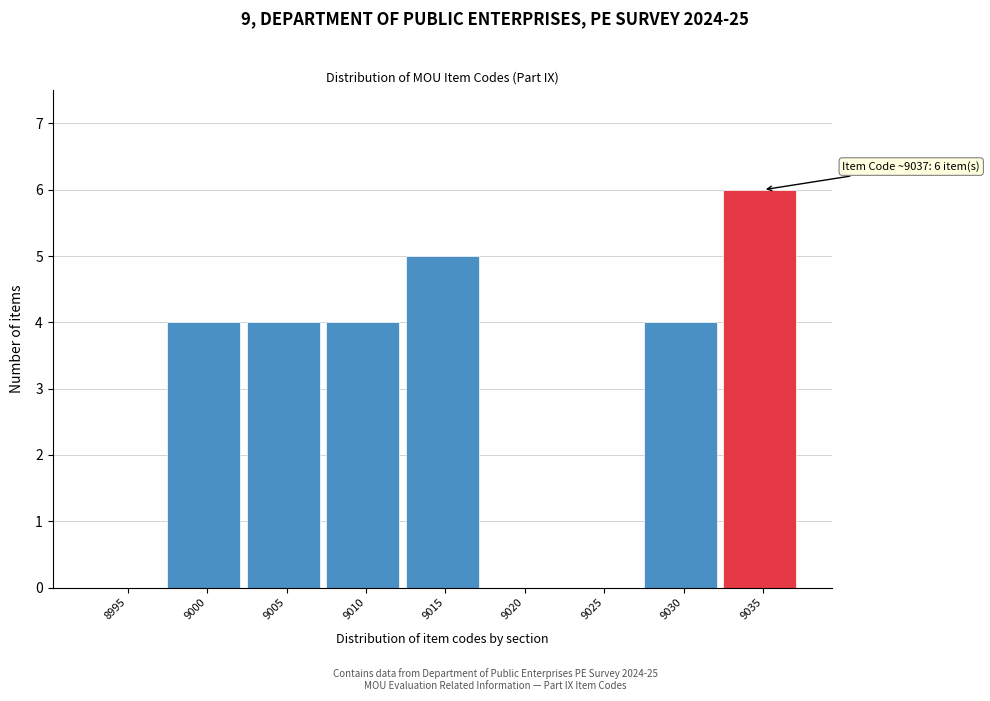

Reading left to right, transcribe all the data shown in this chart.

8995=0	9000=4	9005=4	9010=4	9015=5	9020=0	9025=0	9030=4	9035=6